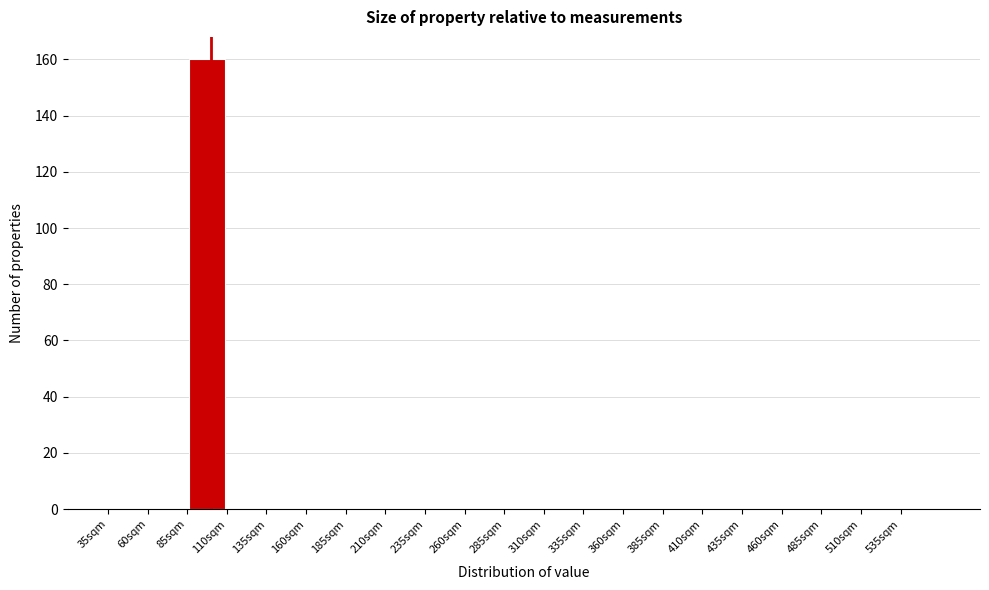

Reading left to right, list every bar in this chart as the range it spans on the x-axis followed by its height. The values are not printed on the chart, so give them approximately, as read against the axis.

35 to 60: 0
60 to 85: 0
85 to 110: 160
110 to 135: 0
135 to 160: 0
160 to 185: 0
185 to 210: 0
210 to 235: 0
235 to 260: 0
260 to 285: 0
285 to 310: 0
310 to 335: 0
335 to 360: 0
360 to 385: 0
385 to 410: 0
410 to 435: 0
435 to 460: 0
460 to 485: 0
485 to 510: 0
510 to 535: 0
535 to 560: 0